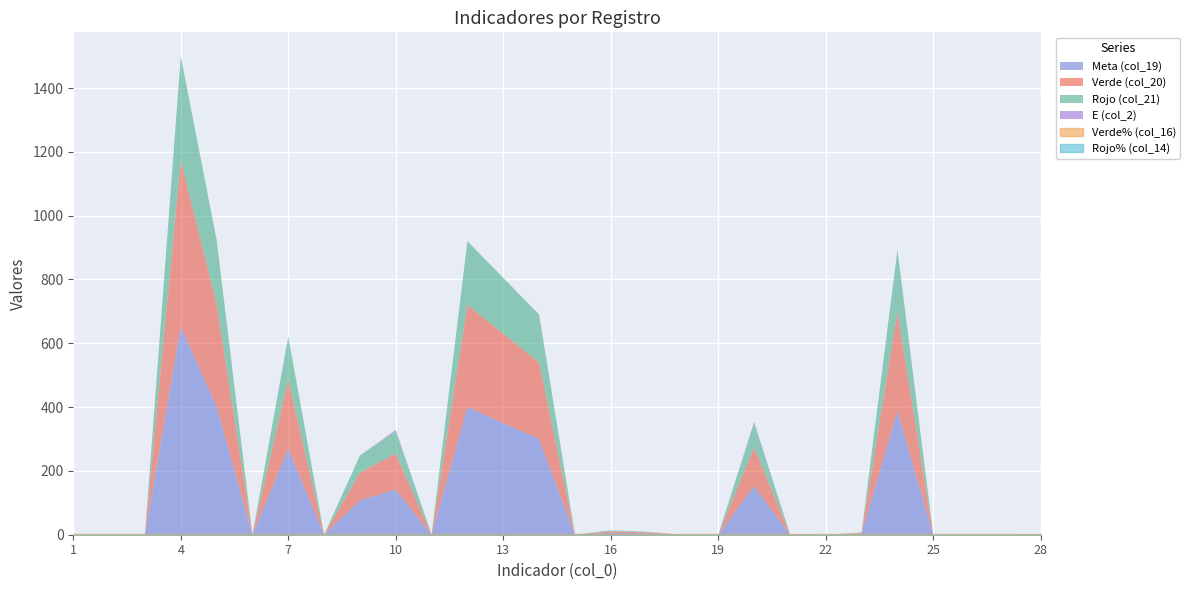

True or false: Rojo% (col_14) has more than 0 points higher than both neighbors.

False